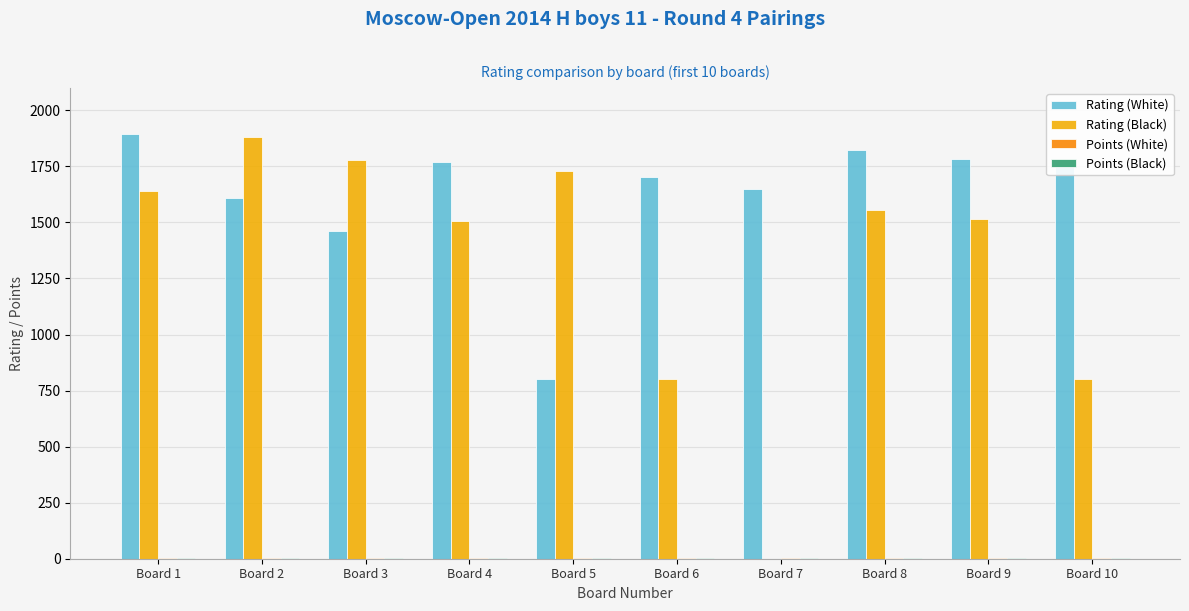

What is the difference between the Rating (White) values at Board 2 and Board 7?

36.0